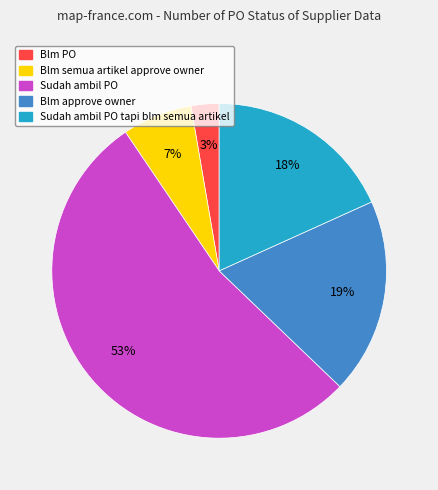

Does any single category account for the majority?

Yes